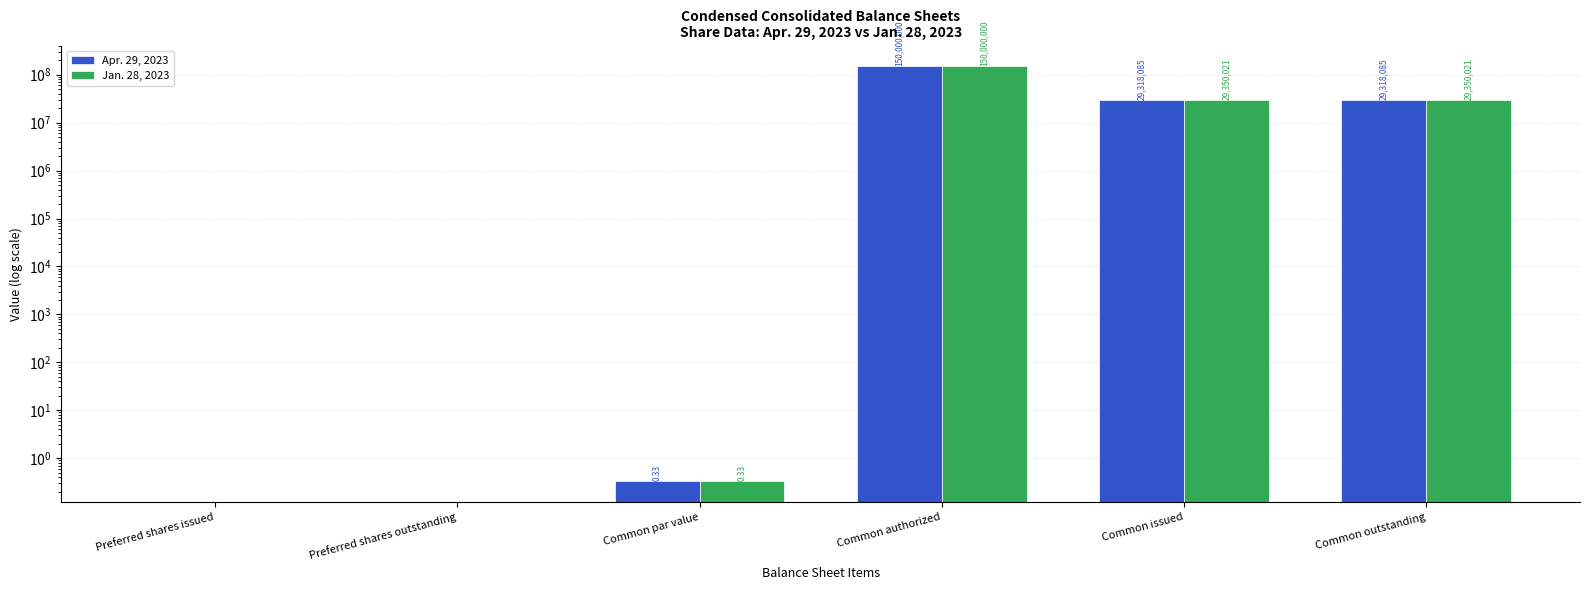

What are all the series names shown in the legend?

Apr. 29, 2023, Jan. 28, 2023